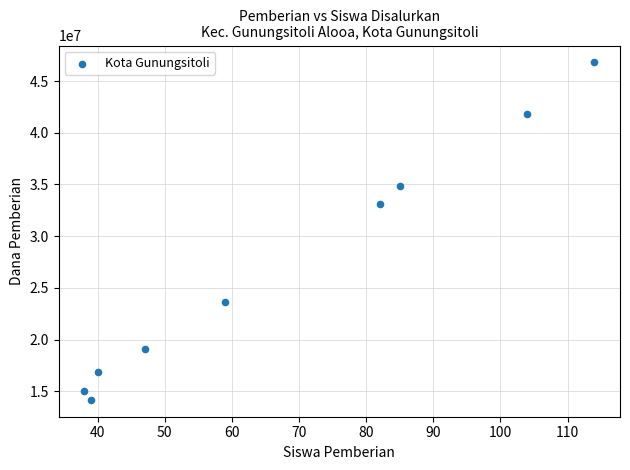

What Y value in the scatter plot is closest to 30487500?

33075000